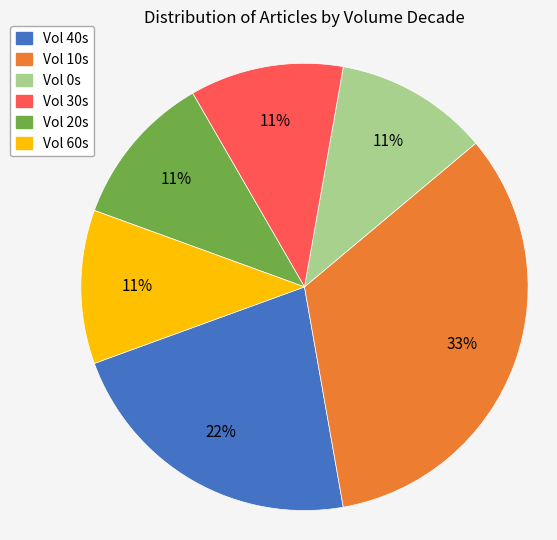

To the nearest percent, what is the difference between the largest and smallest slice percentages?

22%